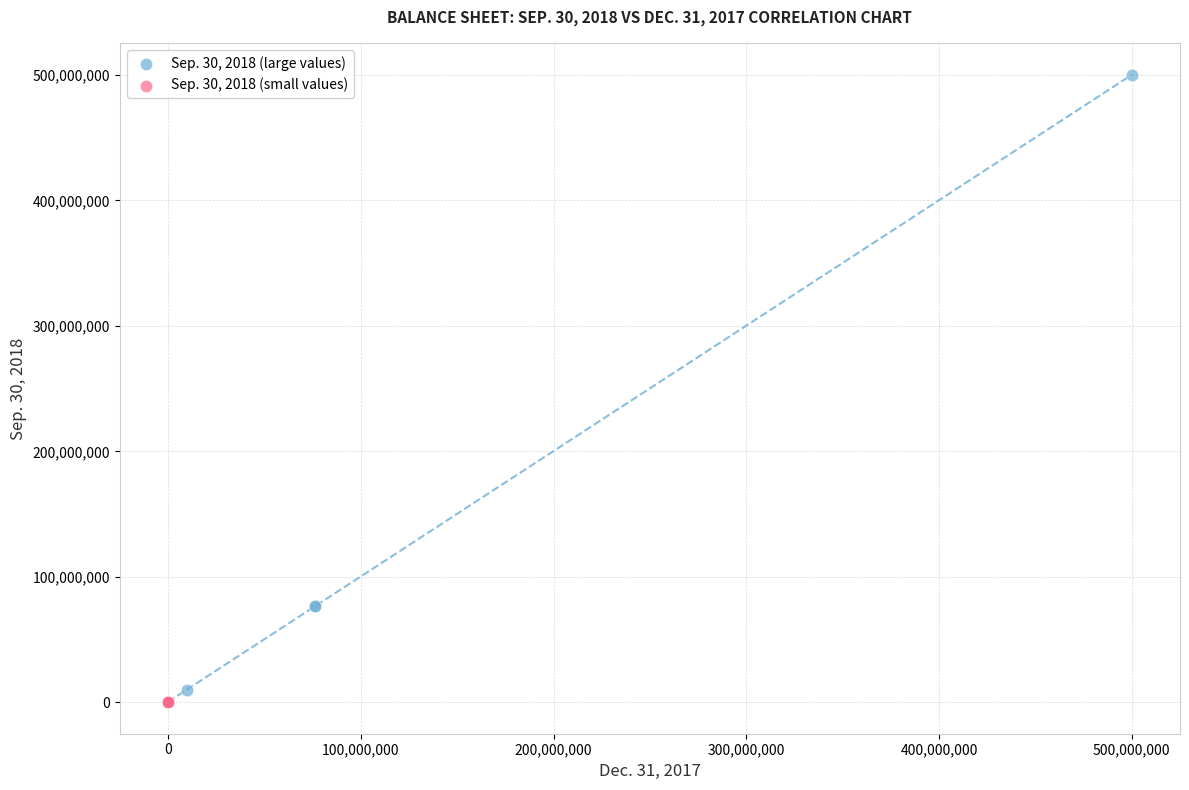

Which series has the largest Y range (max minus min)?

Sep. 30, 2018 (large values)